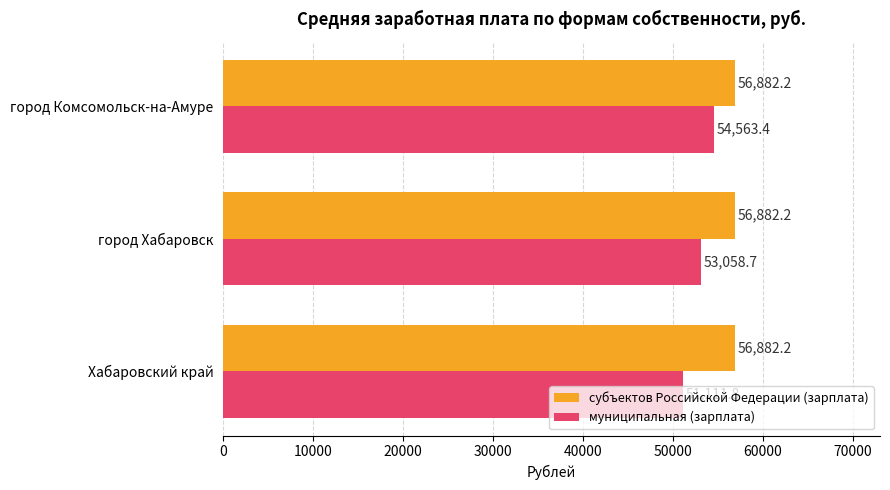

What are all the series names shown in the legend?

субъектов Российской Федерации (зарплата), муниципальная (зарплата)